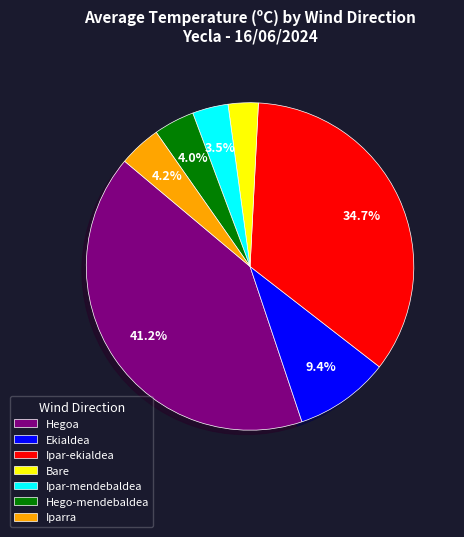

To the nearest percent, what is the average slice percentage?

14%